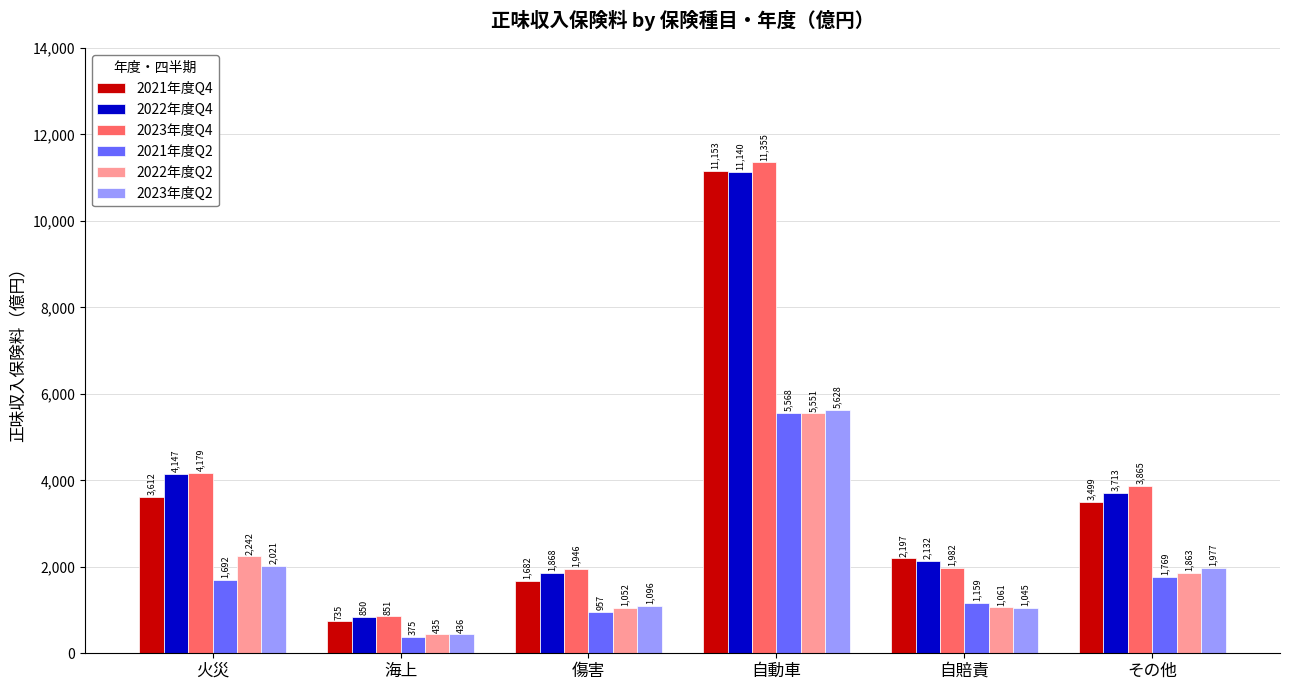

Reading left to right, extract all data points from this chart.

2021年度Q4: 3612	735	1682	11153	2197	3499
2022年度Q4: 4147	850	1868	11140	2132	3713
2023年度Q4: 4179	851	1946	11355	1982	3865
2021年度Q2: 1692	375	957	5568	1159	1769
2022年度Q2: 2242	435	1052	5551	1061	1863
2023年度Q2: 2021	436	1096	5628	1045	1977